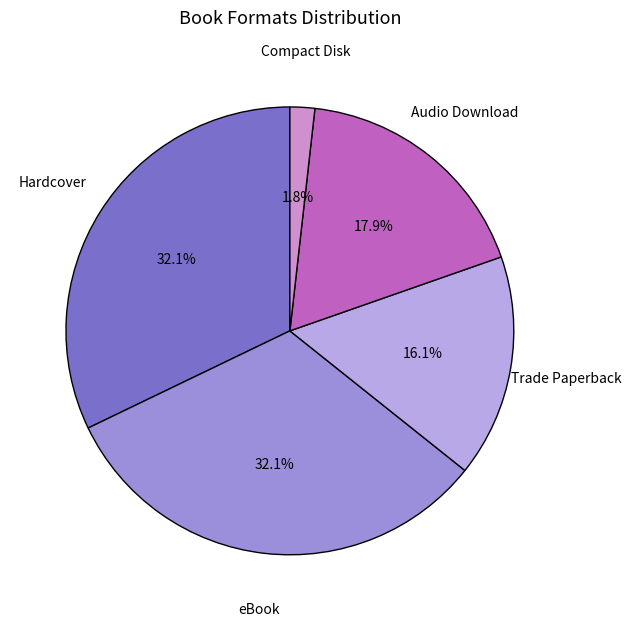

Count the number of slices in the pie.

5